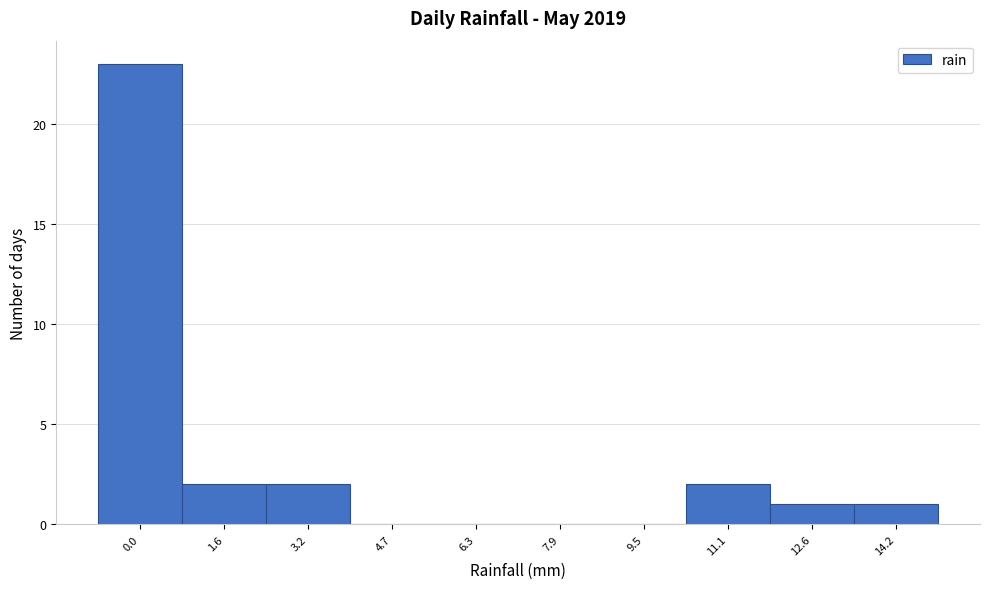

Reading left to right, extract all data points from this chart.

0.0=23	1.6=2	3.2=2	4.7=0	6.3=0	7.9=0	9.5=0	11.1=2	12.6=1	14.2=1